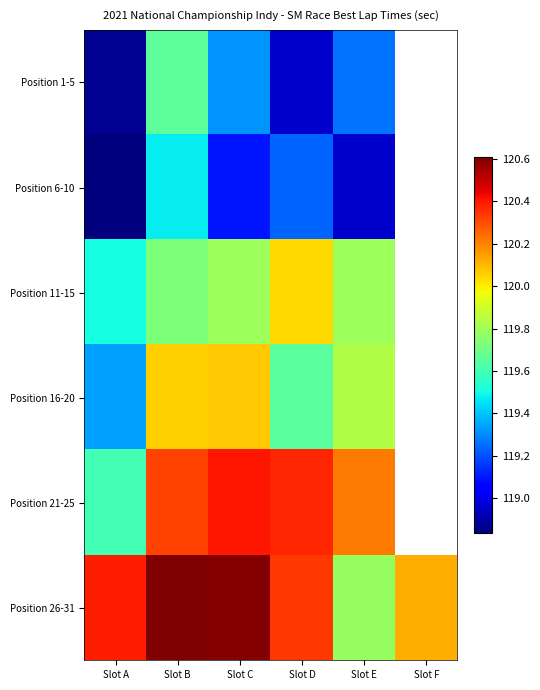

What is the difference between the Position 21-25 values at Slot E and Slot B?

0.1